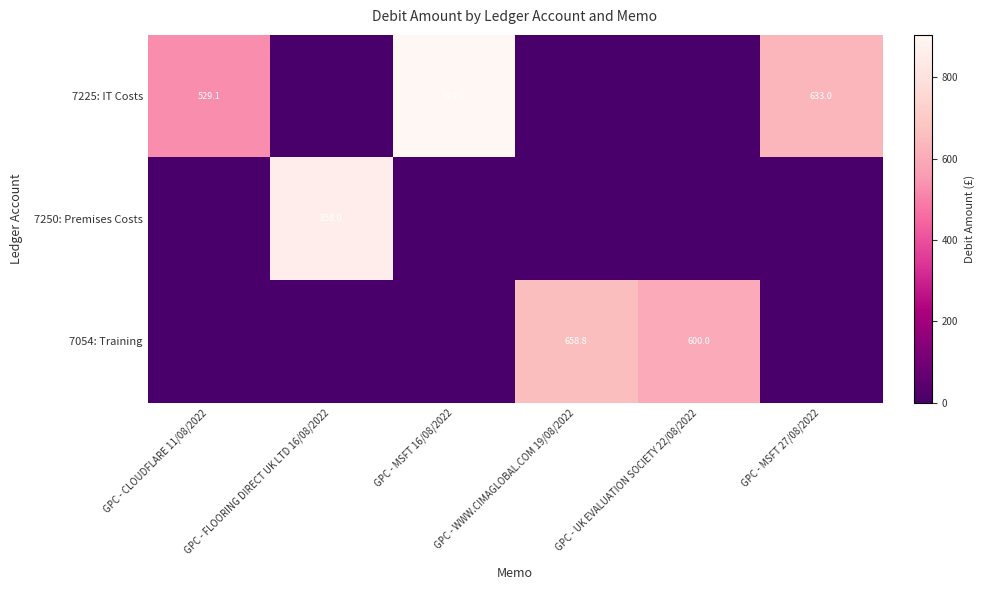

True or false: 7225: IT Costs has a value of 919.2 at GPC - CLOUDFLARE 11/08/2022.

False